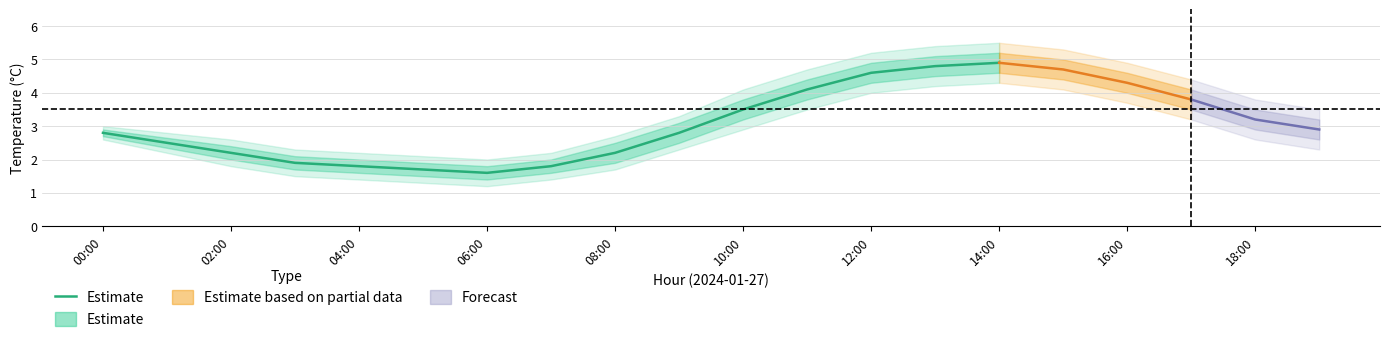

At which label is the value closest to 3?

00:00